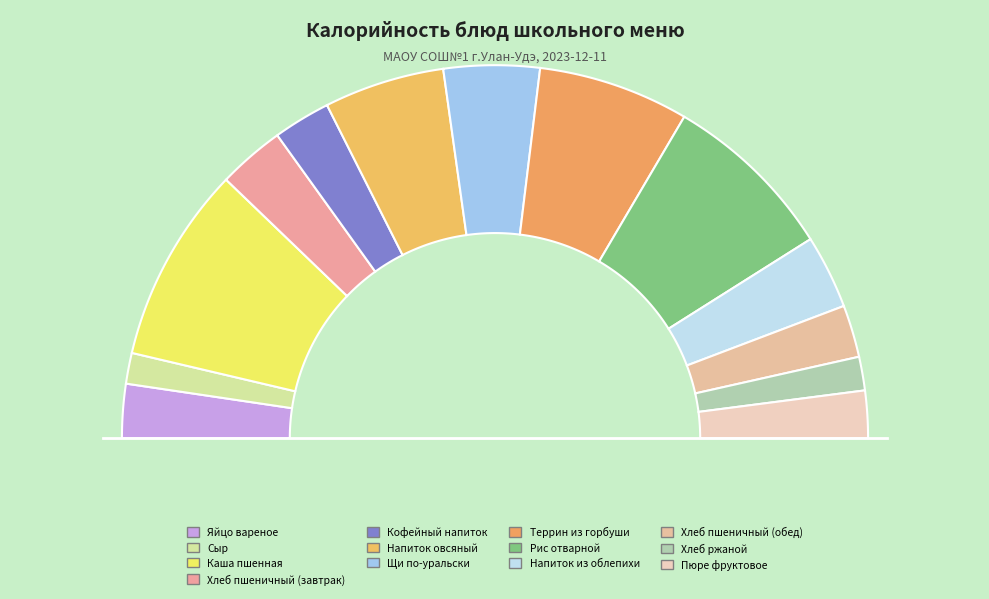

Which has a higher value, Хлеб пшеничный (обед) or Пюре фруктовое?

Хлеб пшеничный (обед)